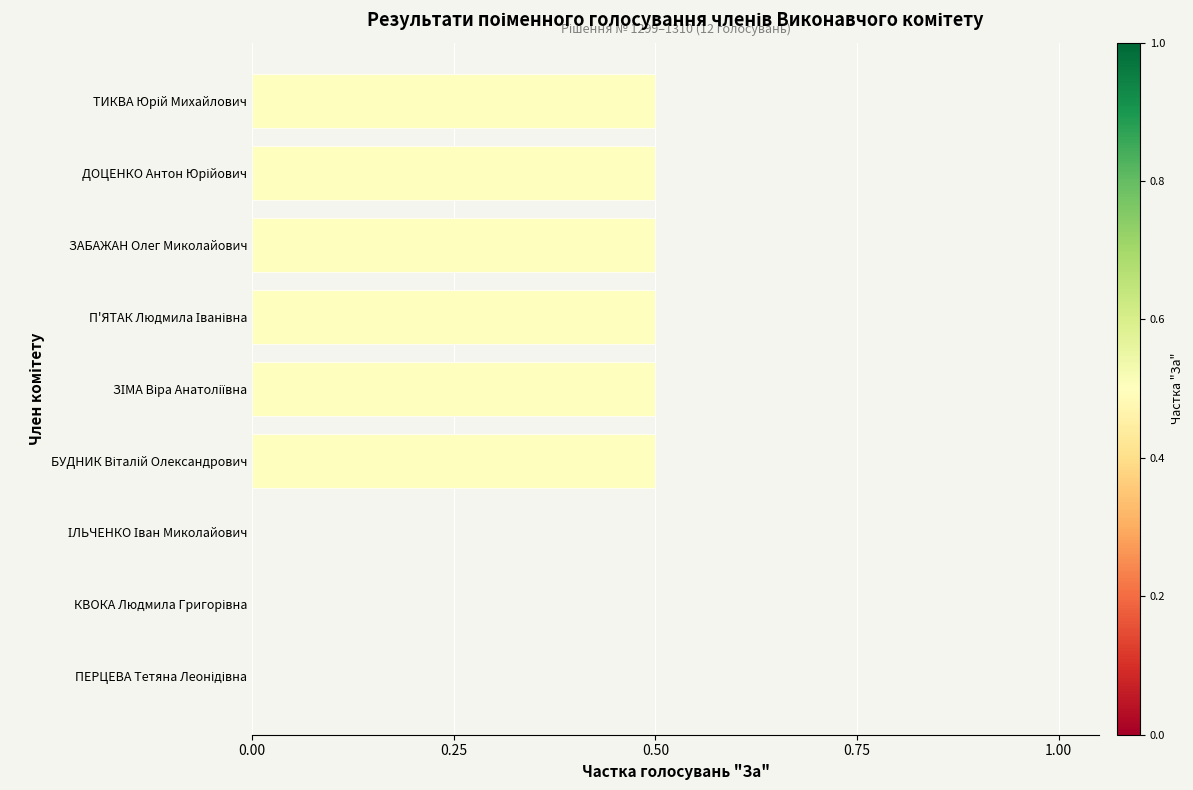

The value at ЗАБАЖАН Олег Миколайович is 0.5. True or false?

True